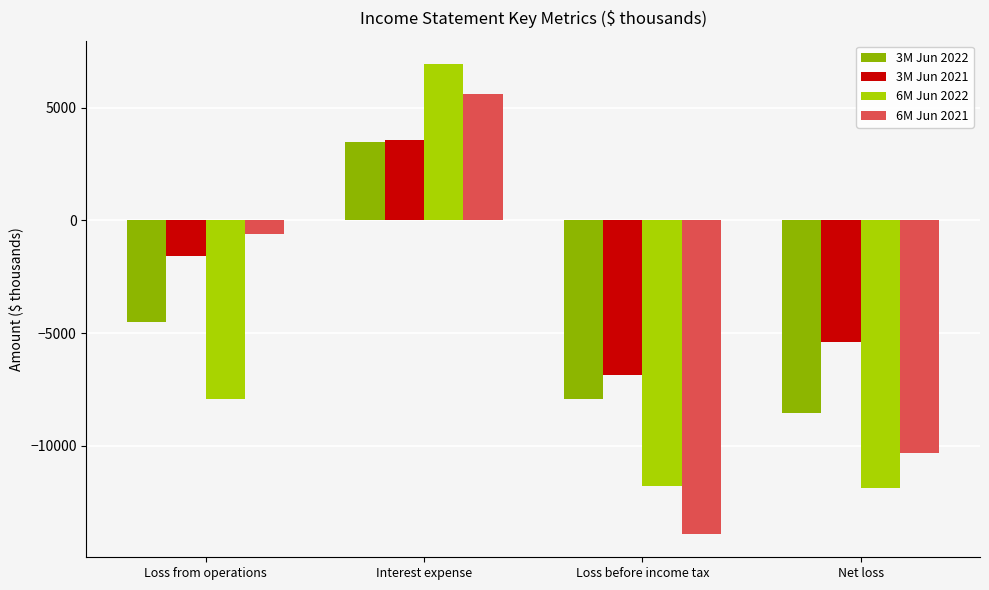

At Net loss, list the series in order from smallest to largest.

6M Jun 2022, 6M Jun 2021, 3M Jun 2022, 3M Jun 2021